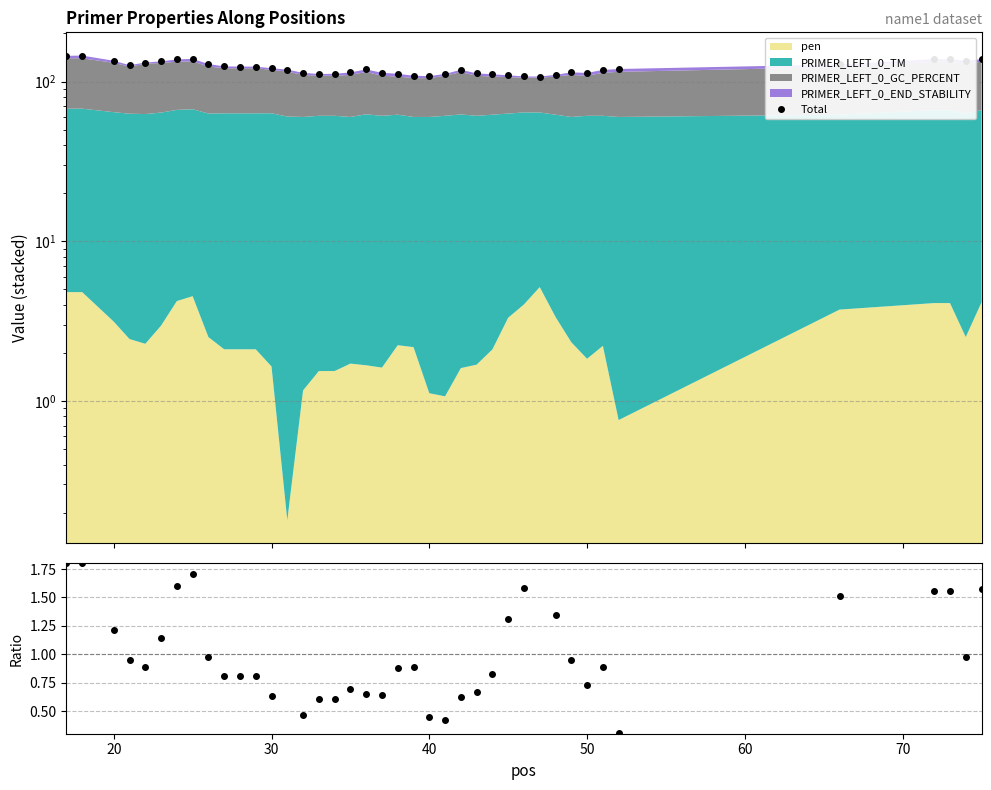

How many categories are shown in the chart?

40